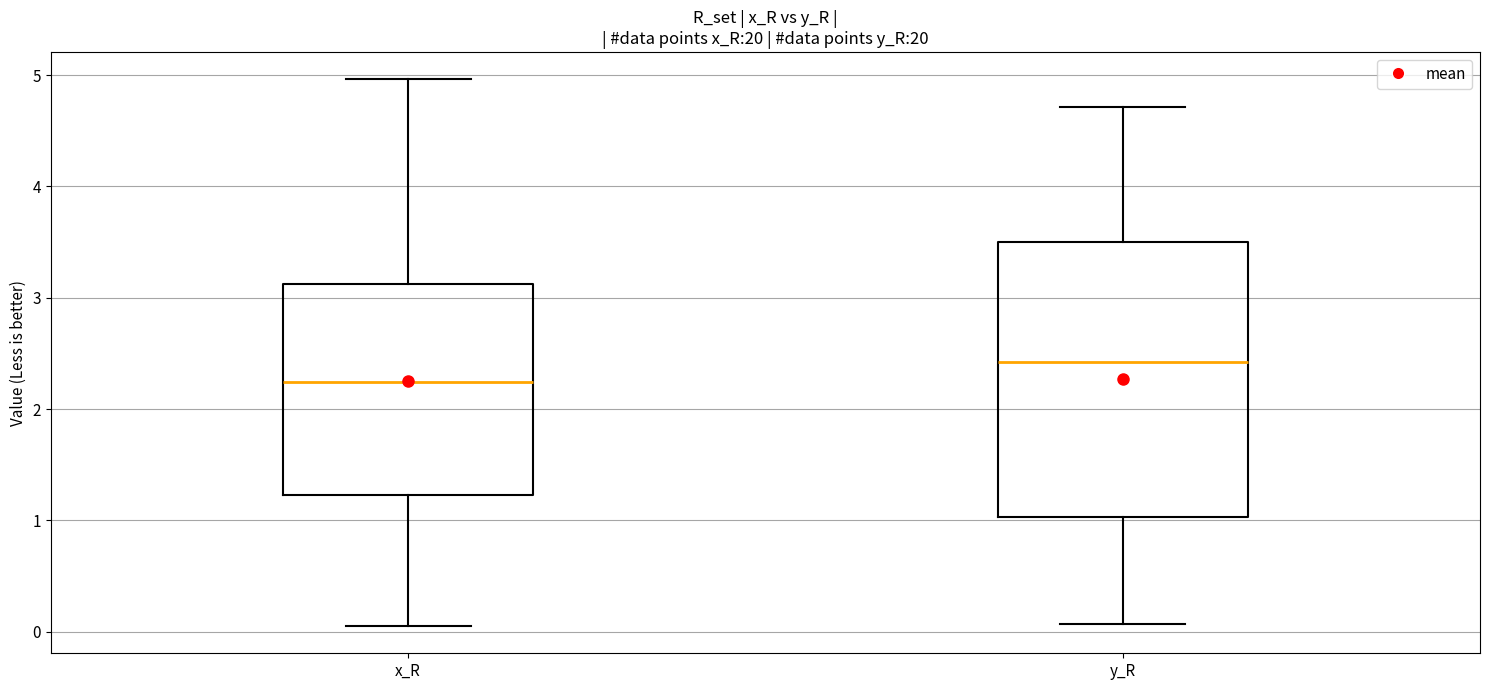

Which box's median line is the lowest?

x_R